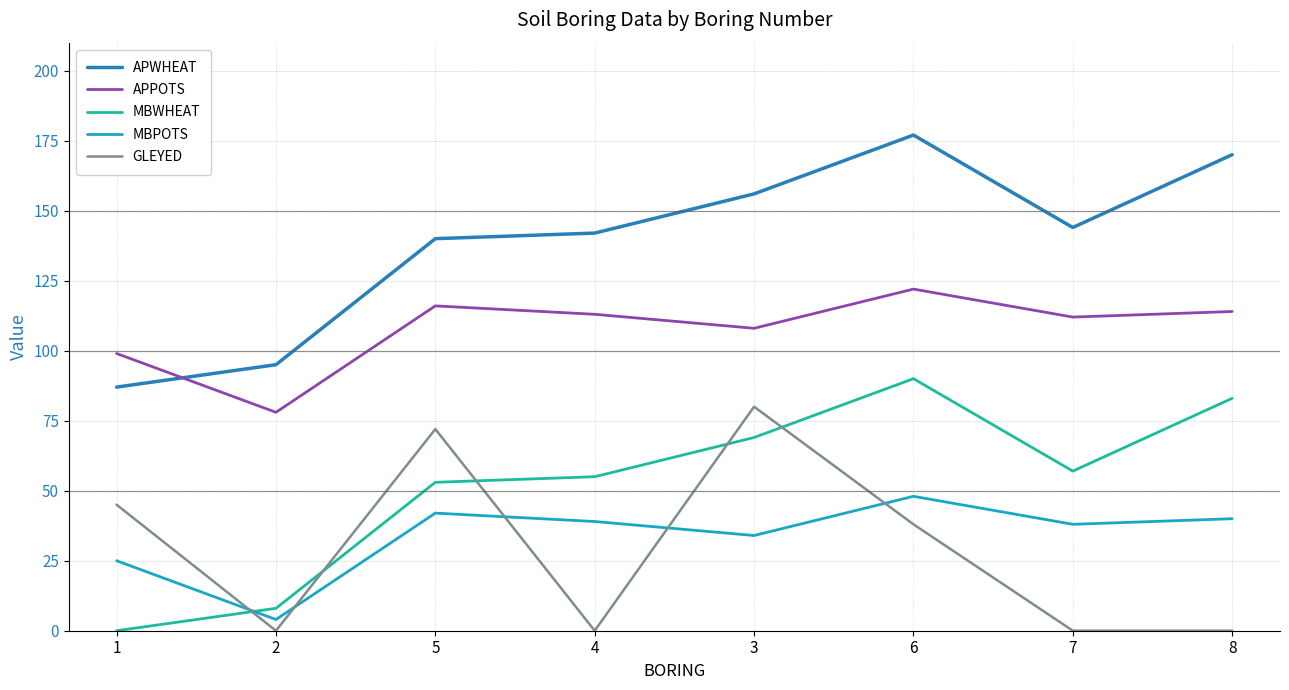

What is the highest value of the MBPOTS series?

48